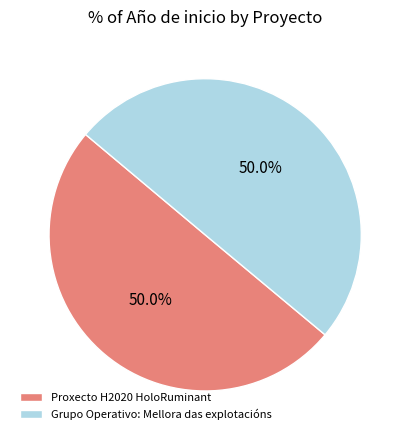

How many segments does this pie chart have?

2